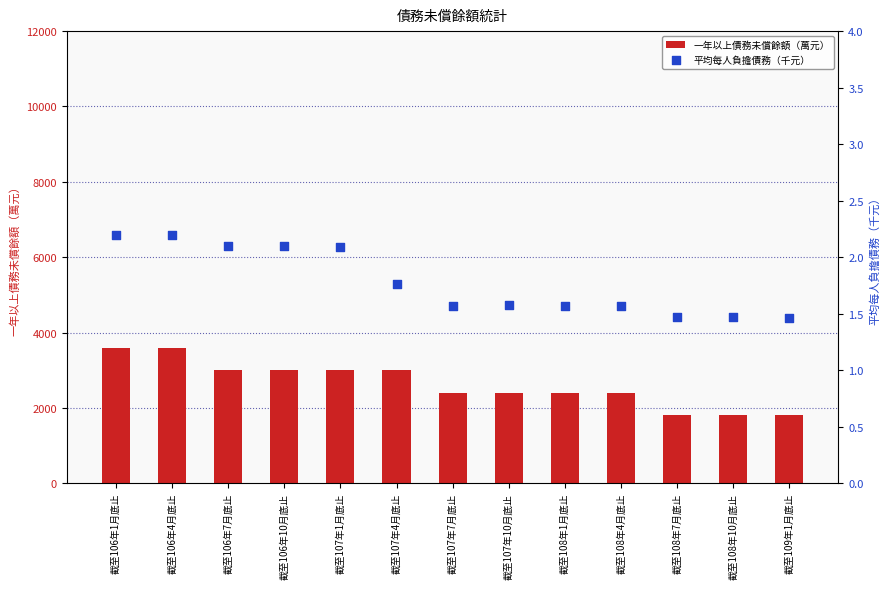

What is the total value across all series at 截至106年4月底止?

3602.2